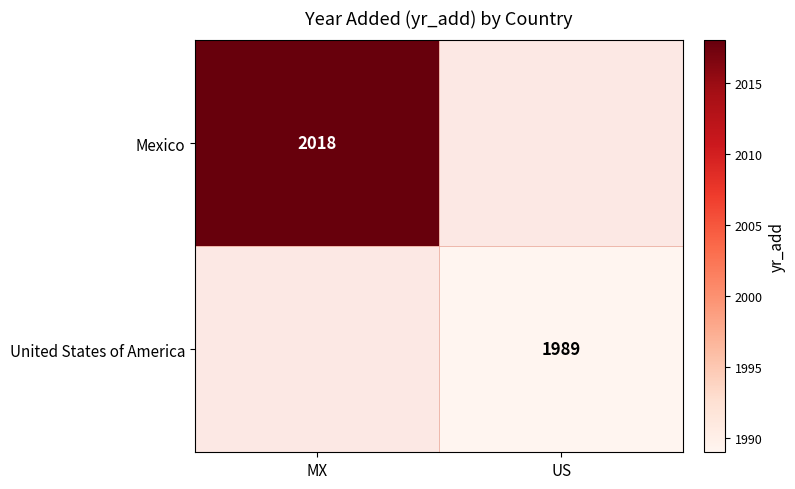

Is the value of United States of America at US greater than the value of Mexico at MX?

No